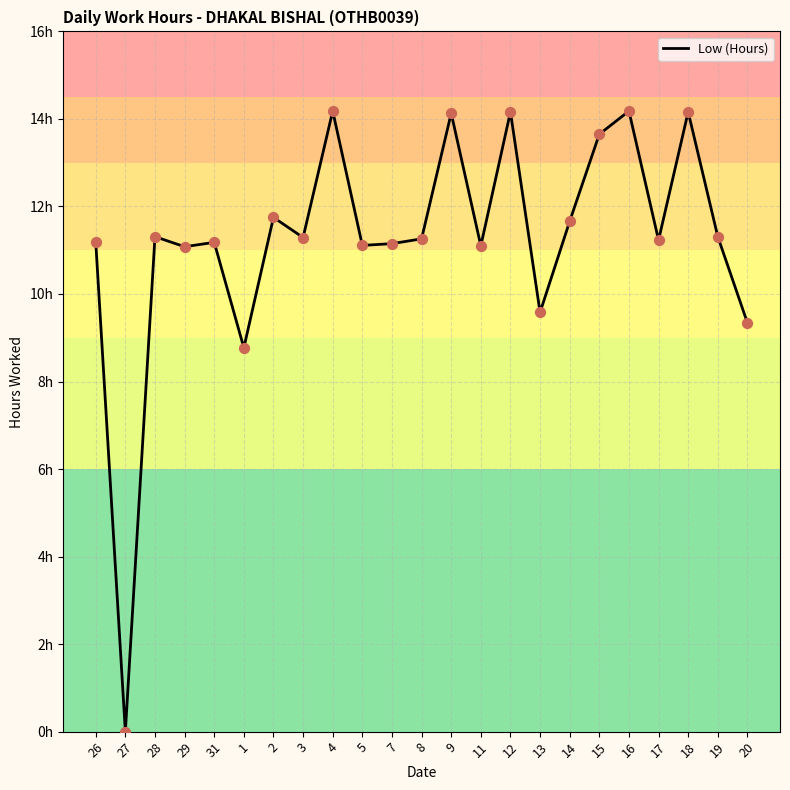

Is this an area chart (filled region under the line)?

No